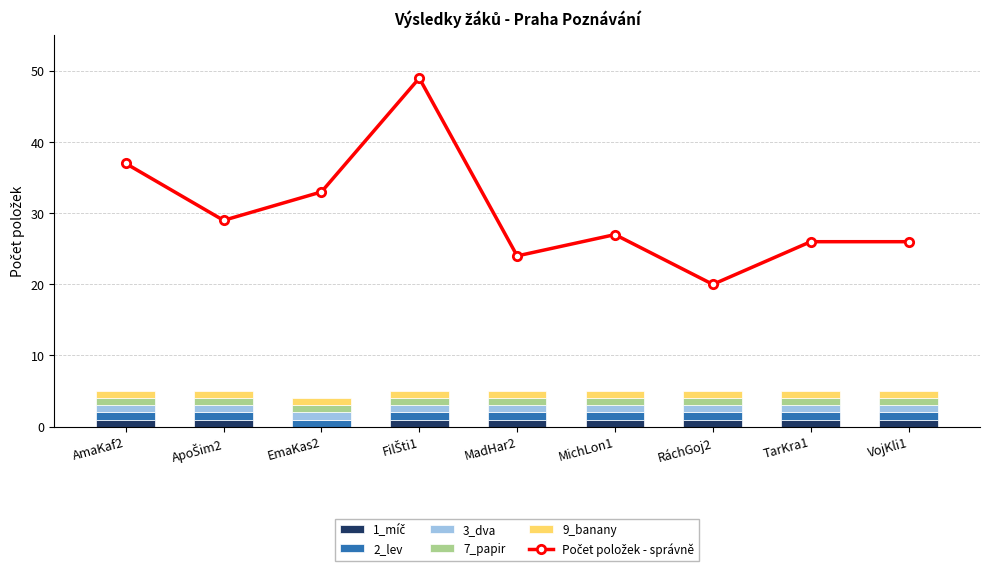

Which label corresponds to the largest value in the chart?

FilŠti1